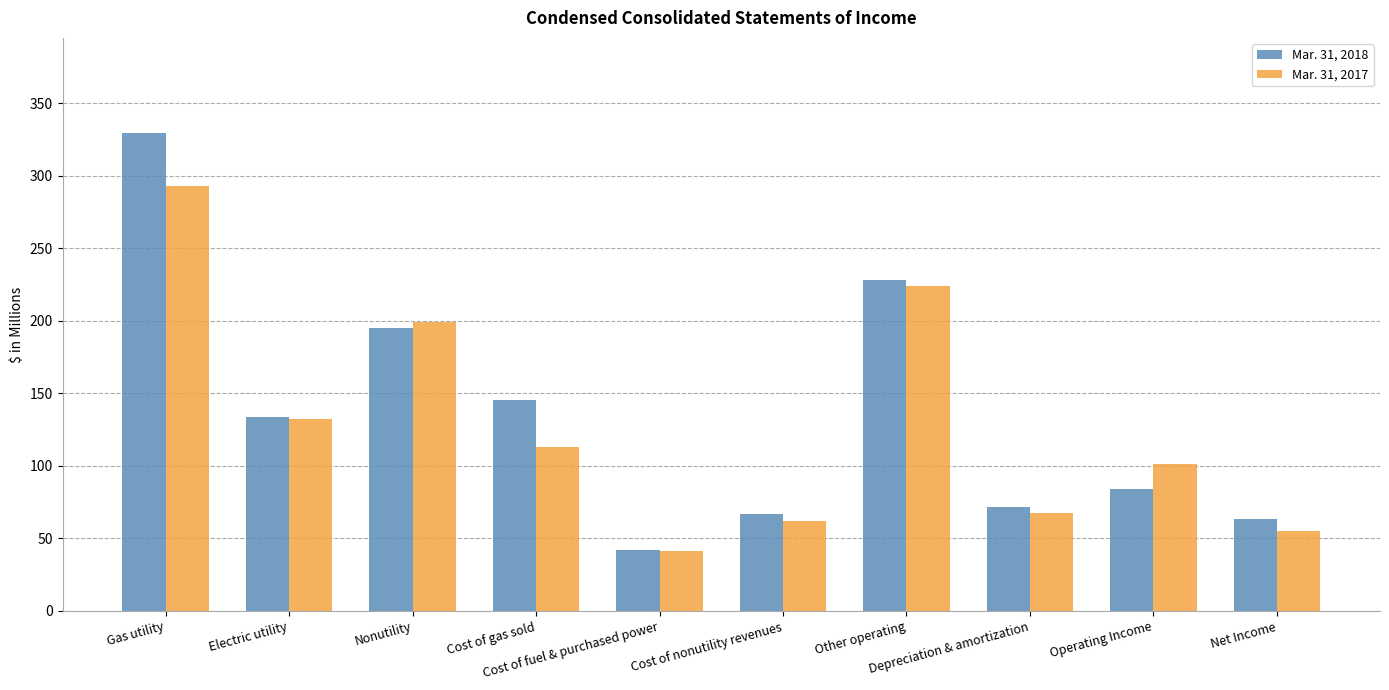

What is the total value across all series at Cost of fuel & purchased power?

83.4